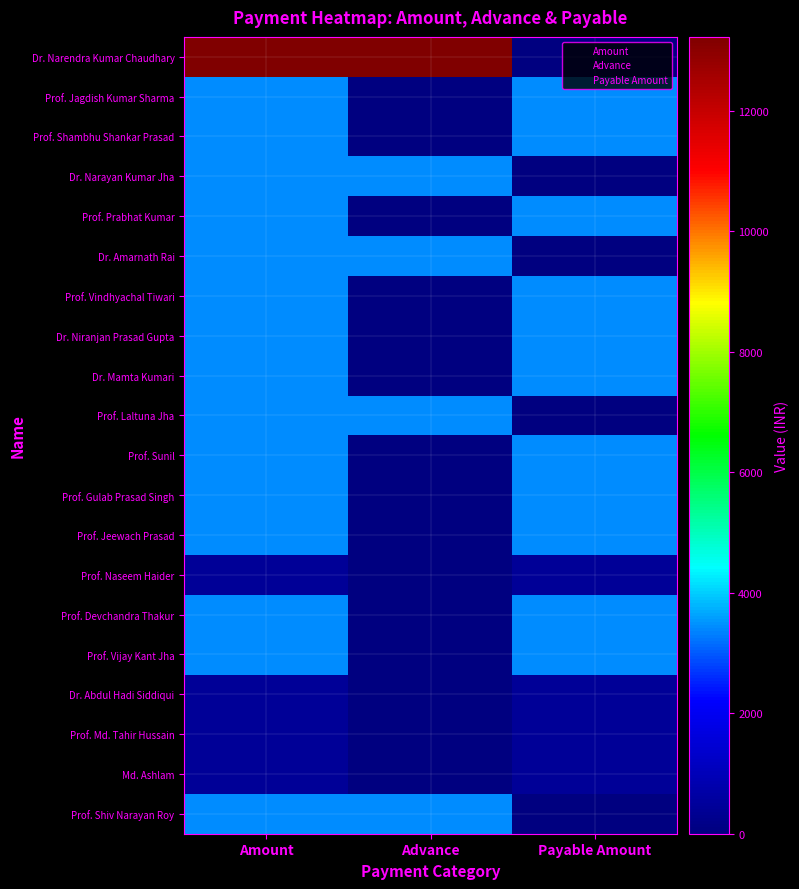

List the series in order of their peak value, lowest first.

Prof. Naseem Haider, Dr. Abdul Hadi Siddiqui, Prof. Md. Tahir Hussain, Md. Ashlam, Prof. Jagdish Kumar Sharma, Prof. Shambhu Shankar Prasad, Dr. Narayan Kumar Jha, Prof. Prabhat Kumar, Dr. Amarnath Rai, Prof. Vindhyachal Tiwari, Dr. Niranjan Prasad Gupta, Dr. Mamta Kumari, Prof. Laltuna Jha, Prof. Sunil, Prof. Gulab Prasad Singh, Prof. Jeewach Prasad, Prof. Devchandra Thakur, Prof. Vijay Kant Jha, Prof. Shiv Narayan Roy, Dr. Narendra Kumar Chaudhary